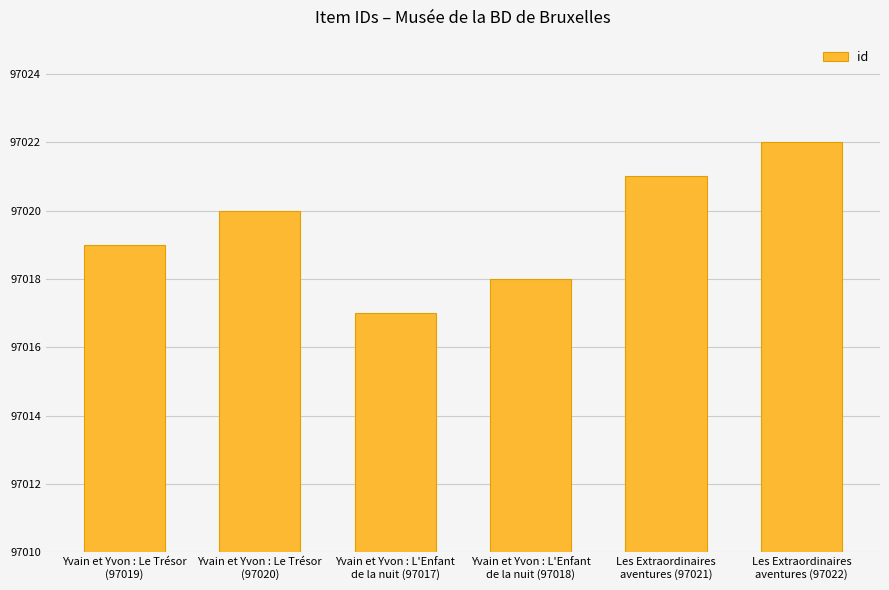

Rank the categories by value from lowest to highest.

Yvain et Yvon : L'Enfant
de la nuit (97017), Yvain et Yvon : L'Enfant
de la nuit (97018), Yvain et Yvon : Le Trésor
(97019), Yvain et Yvon : Le Trésor
(97020), Les Extraordinaires
aventures (97021), Les Extraordinaires
aventures (97022)